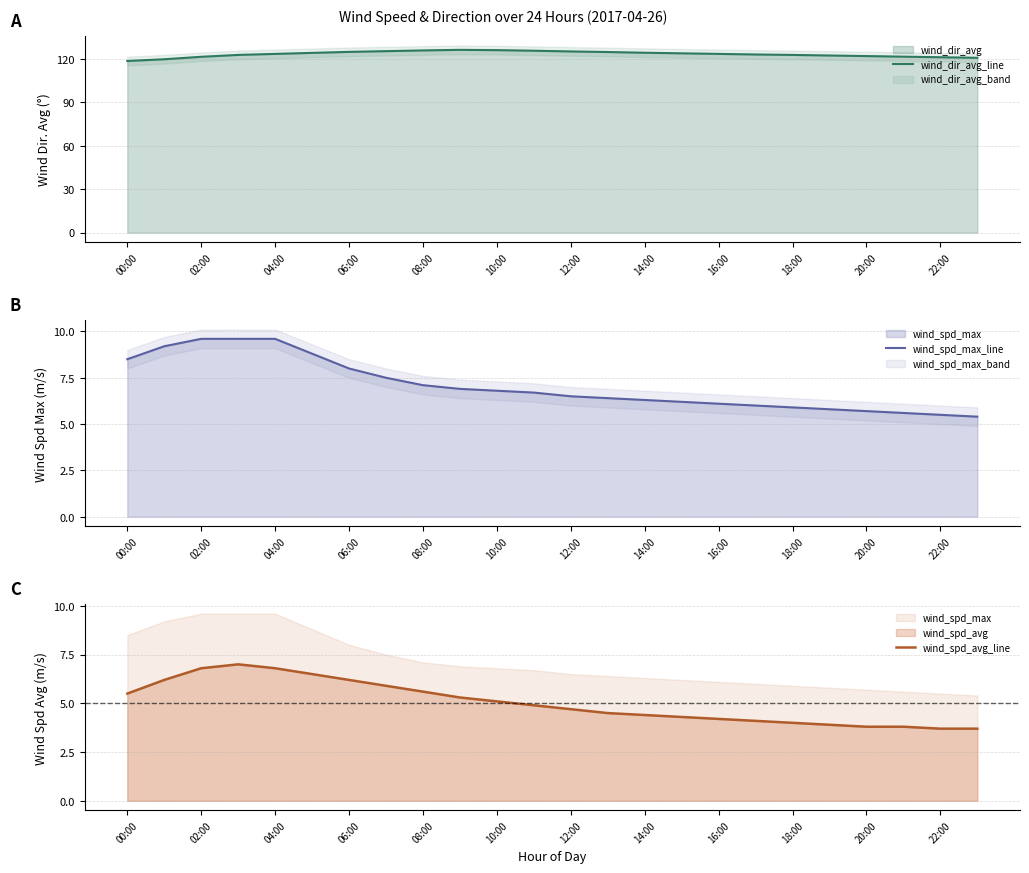

What is the minimum value for wind_dir_avg_line?

118.6